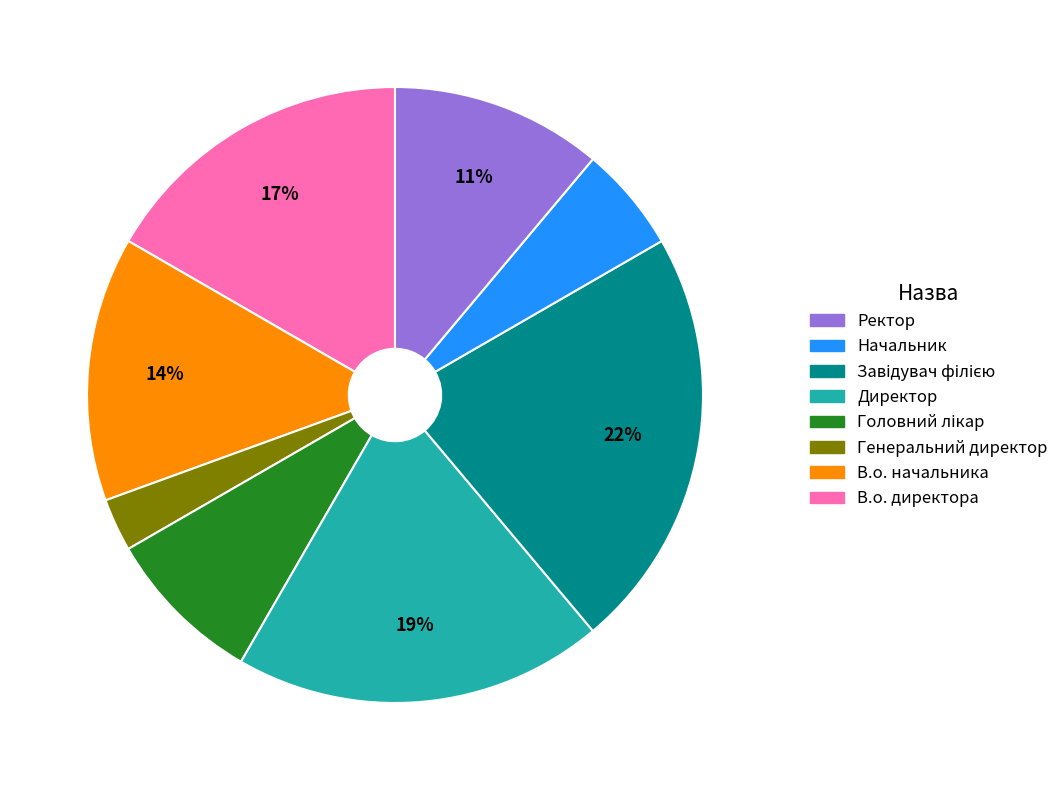

To the nearest percent, what is the difference between the largest and smallest slice percentages?

19%